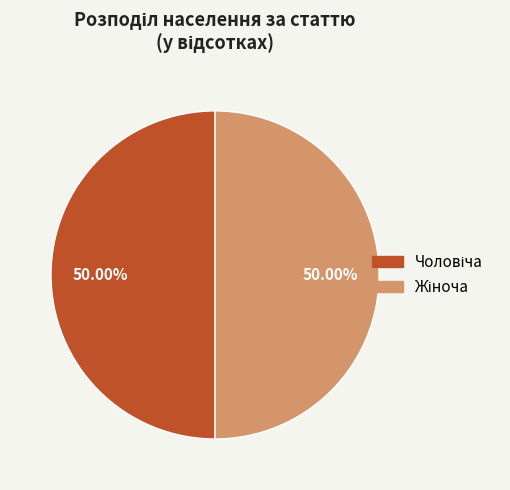

Is it true that Чоловіча is 41% of the pie?

False